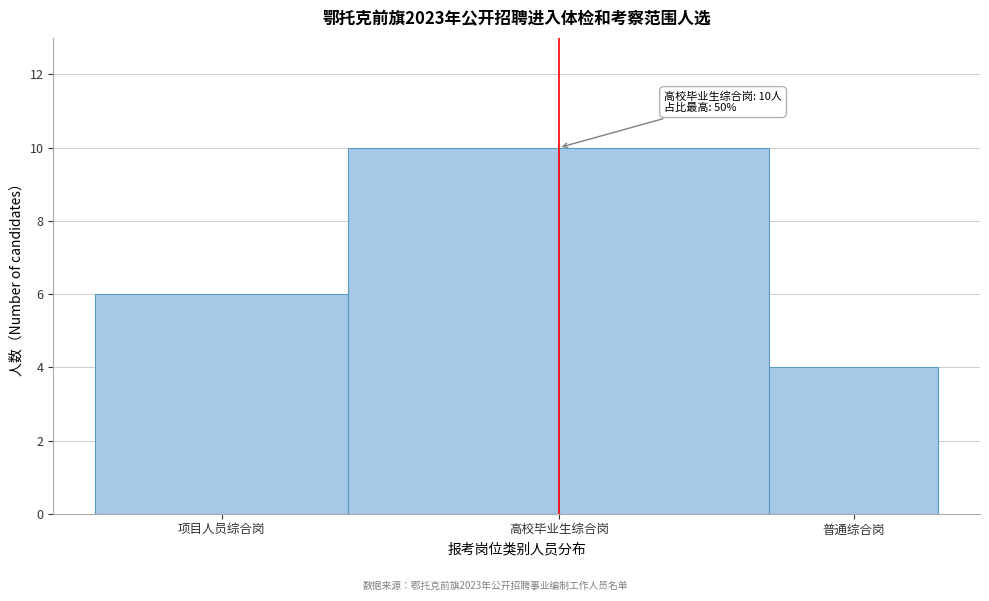

Reading left to right, what are all the values shown in this chart?

项目人员综合岗=6	高校毕业生综合岗=10	普通综合岗=4